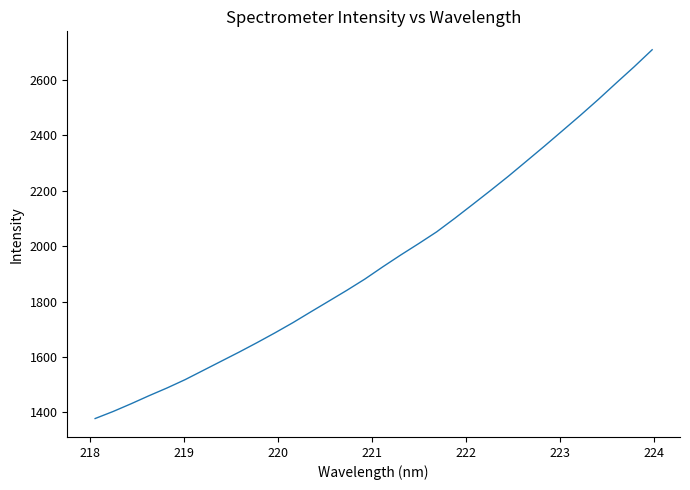

Does the chart have visible grid lines?

No